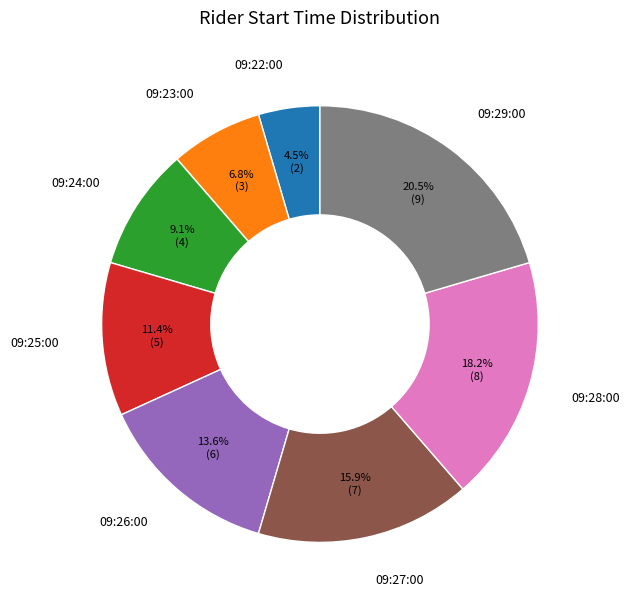

To the nearest percent, what is the difference between the 09:23:00 and 09:29:00 slice percentages?

14%